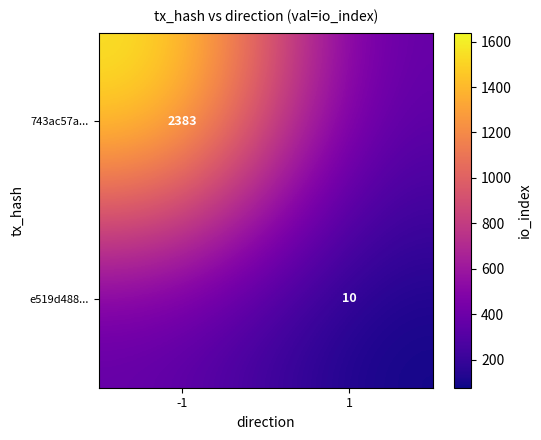

Is the value of e519d488... at 1 greater than the value of 743ac57a... at -1?

No